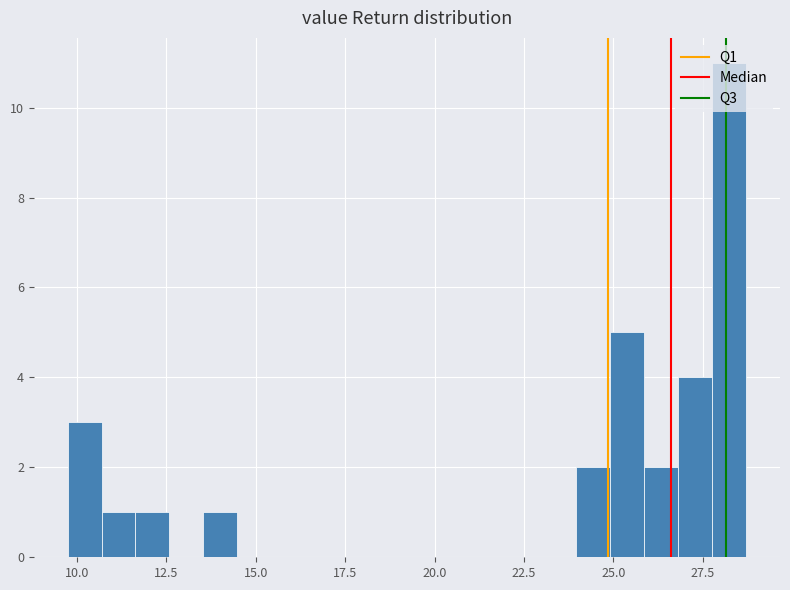

Read against the x-axis, roughly where is the centre of the tallest bar?

28.0